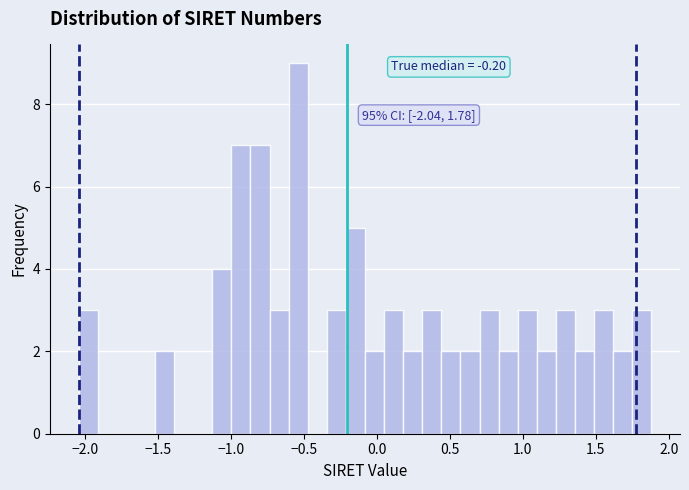

Around what value on the x-axis is the tallest bar? Give the approximate position of its centre, as read against the axis.

-0.55